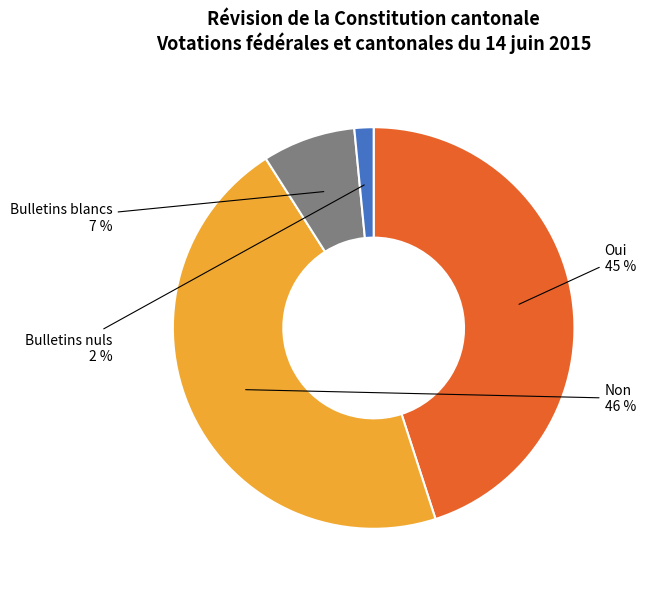

What percentage is the Bulletins blancs slice, to the nearest percent?

7%